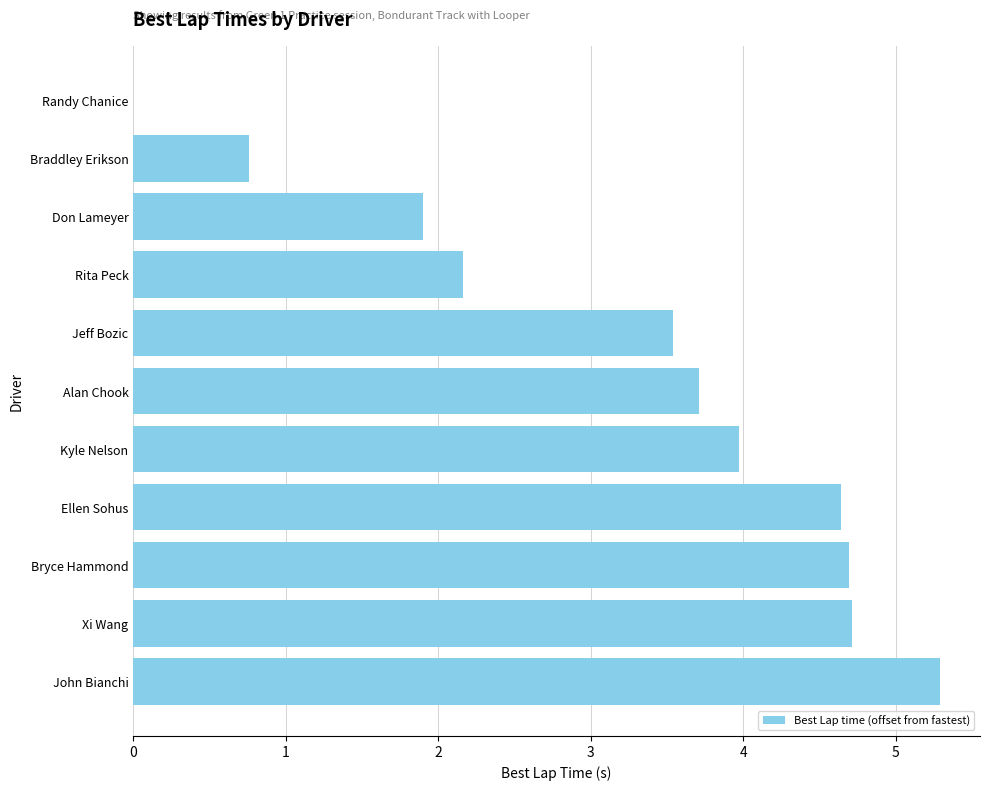

What is the maximum value shown in the chart?

5.3